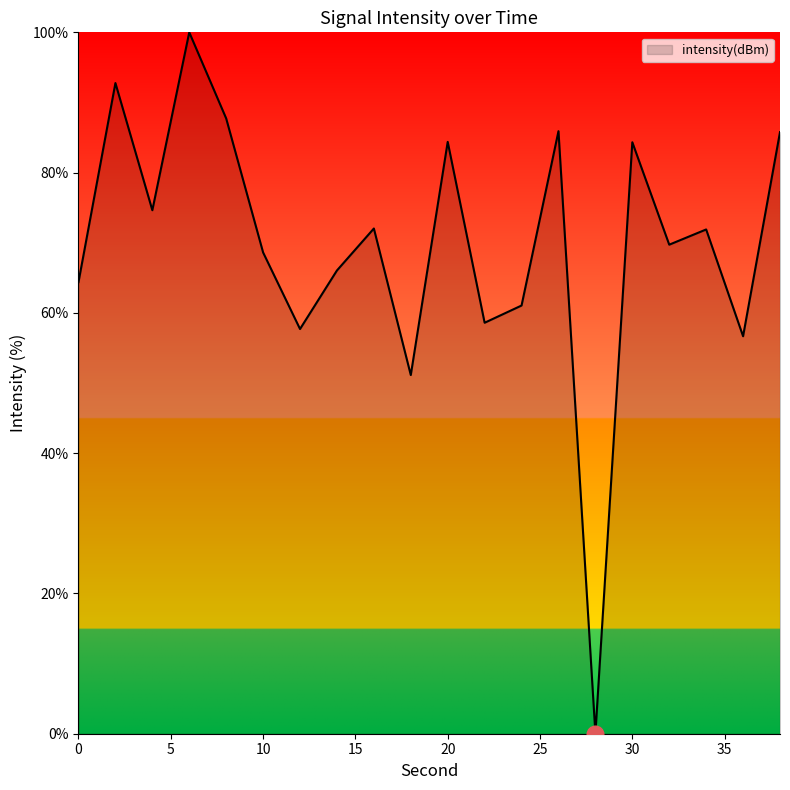

What is the difference between the second highest and second lowest values?

41.6